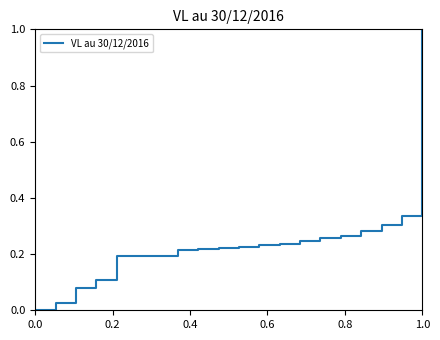

What is the difference between the maximum and minimum values?

1.0